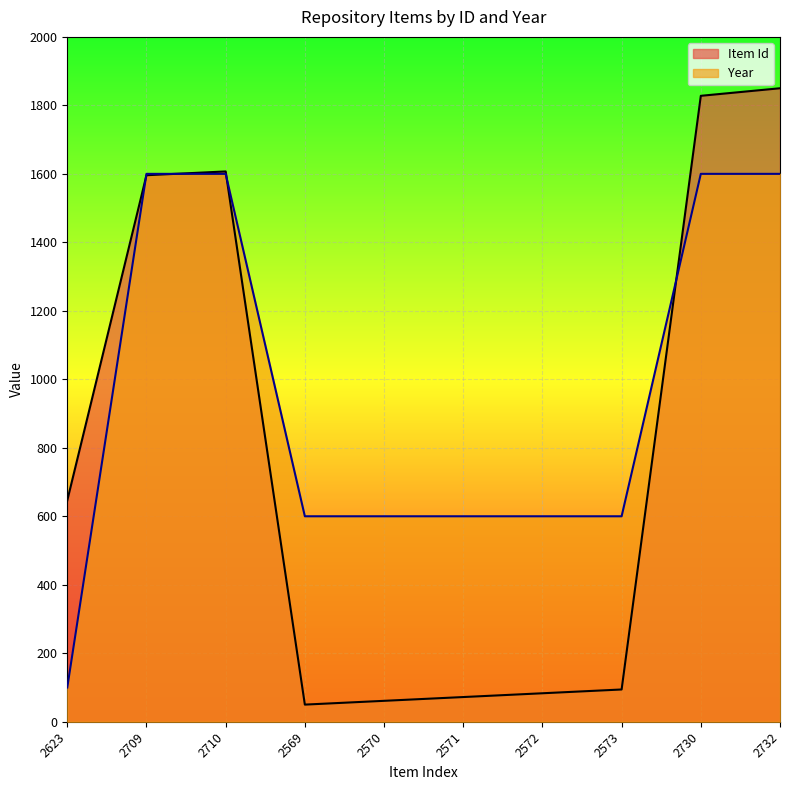

How many times do Item Id and Year cross each other?

4